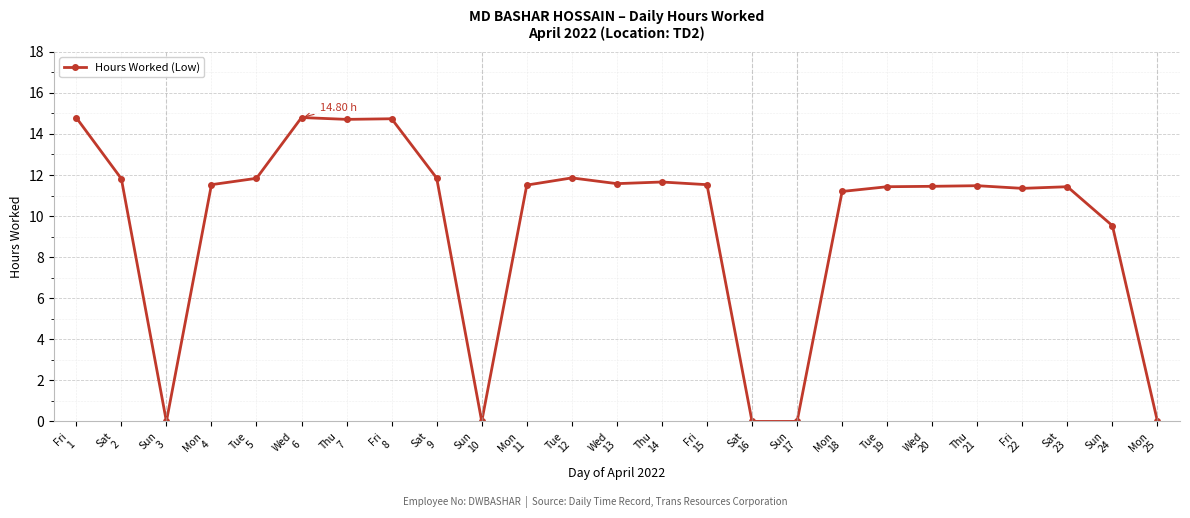

What is the change in value from Sat
2 to Fri
8?

+2.9